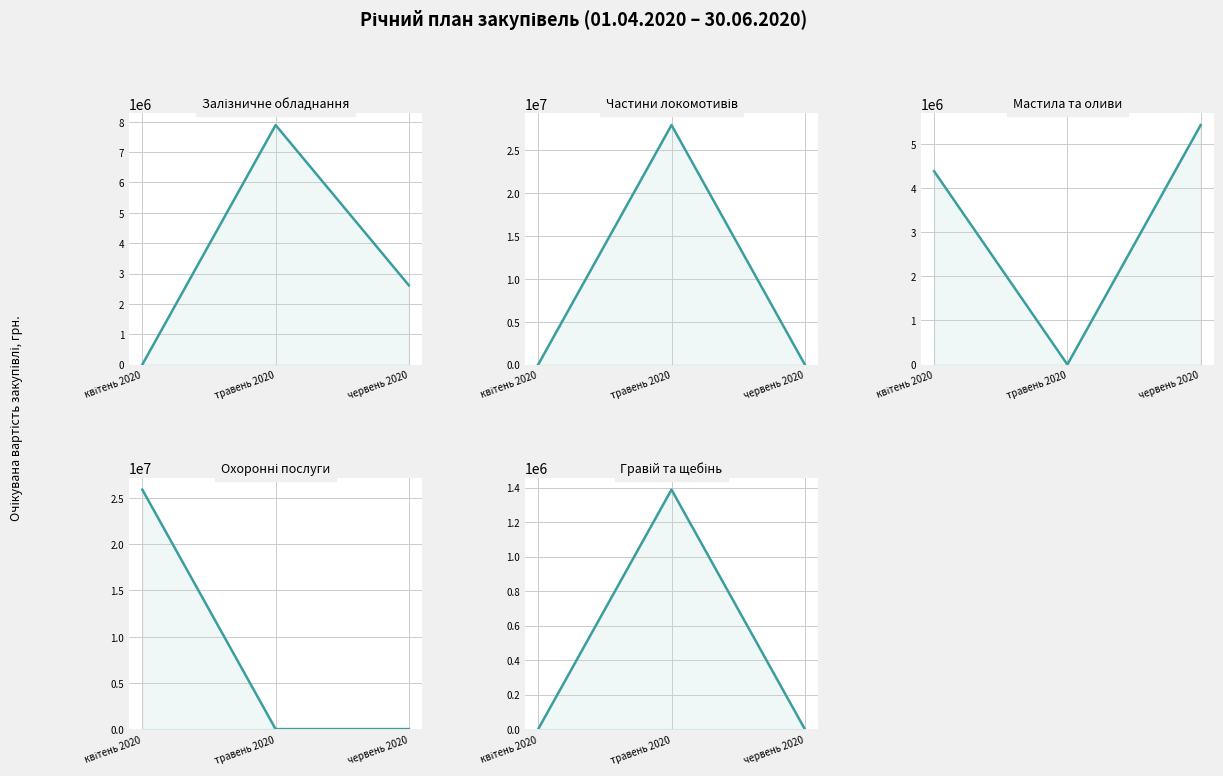

Reading left to right, transcribe all the data shown in this chart.

Залізничне обладнання: 0.0	7893612.9	2608200.0
Частини локомотивів: 0.0	27899032.5	0.0
Мастила та оливи: 4381300.0	0.0	5427350.5
Охоронні послуги: 25910109.0	0.0	0.0
Гравій та щебінь: 0.0	1387925.0	0.0